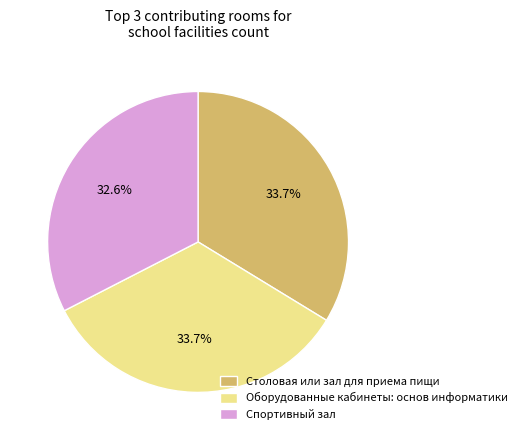

Is Спортивный зал the majority of the pie?

No